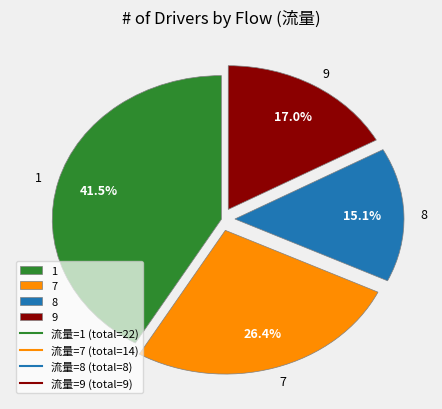

To the nearest percent, what is the difference between the largest and smallest slice percentages?

26%